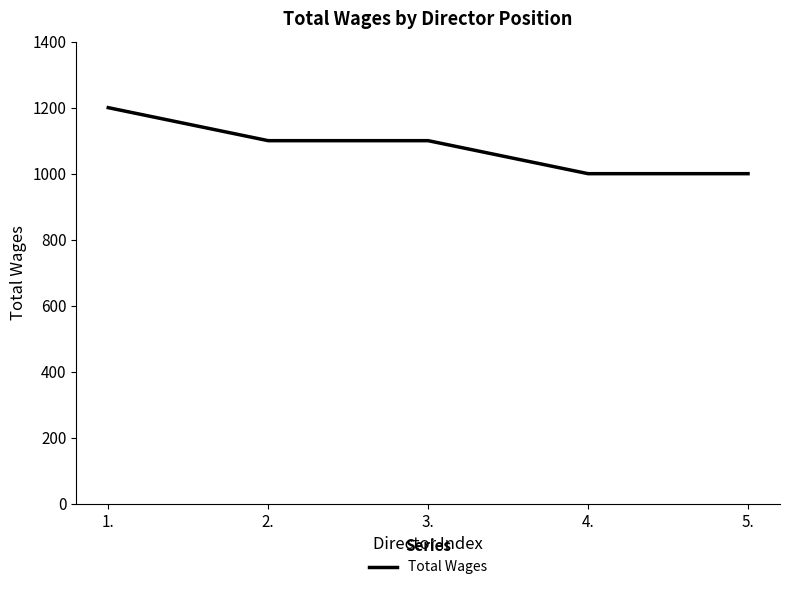

The value at 4. is 1000. True or false?

True